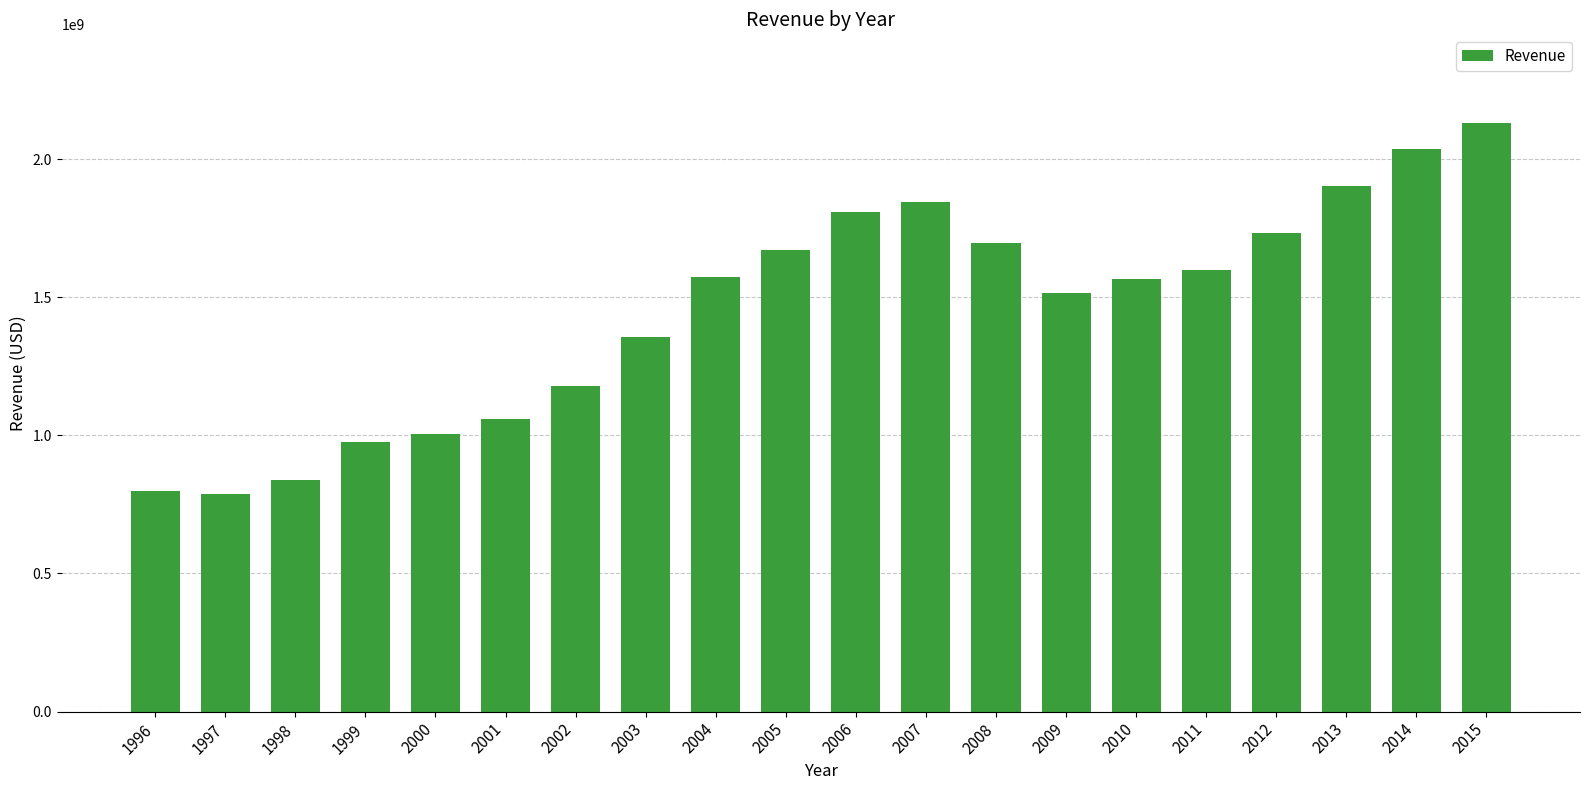

What value does the data have at 1998, to the nearest 100?

837329000